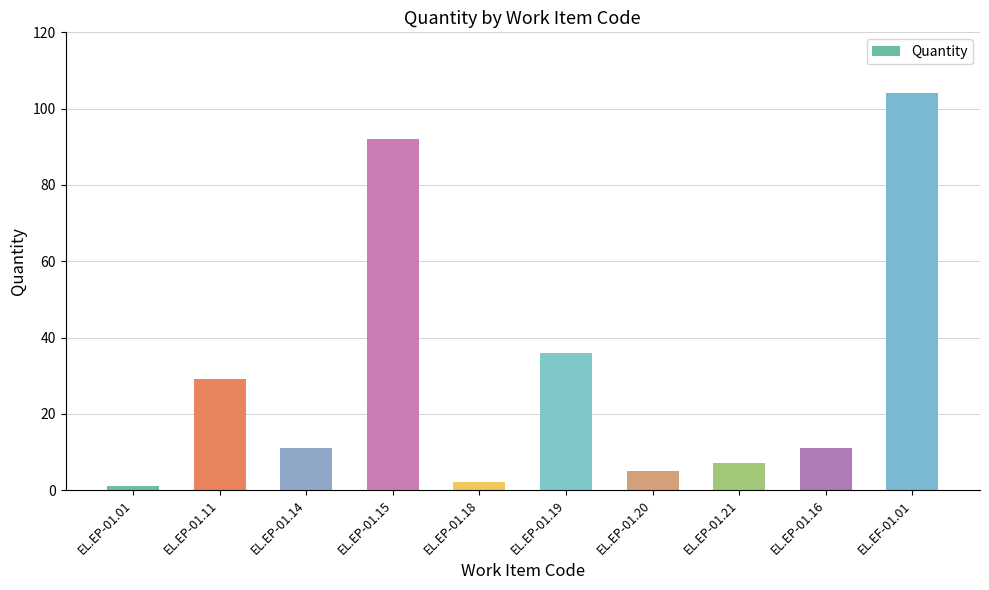

Which label corresponds to the largest value in the chart?

EL.EF-01.01